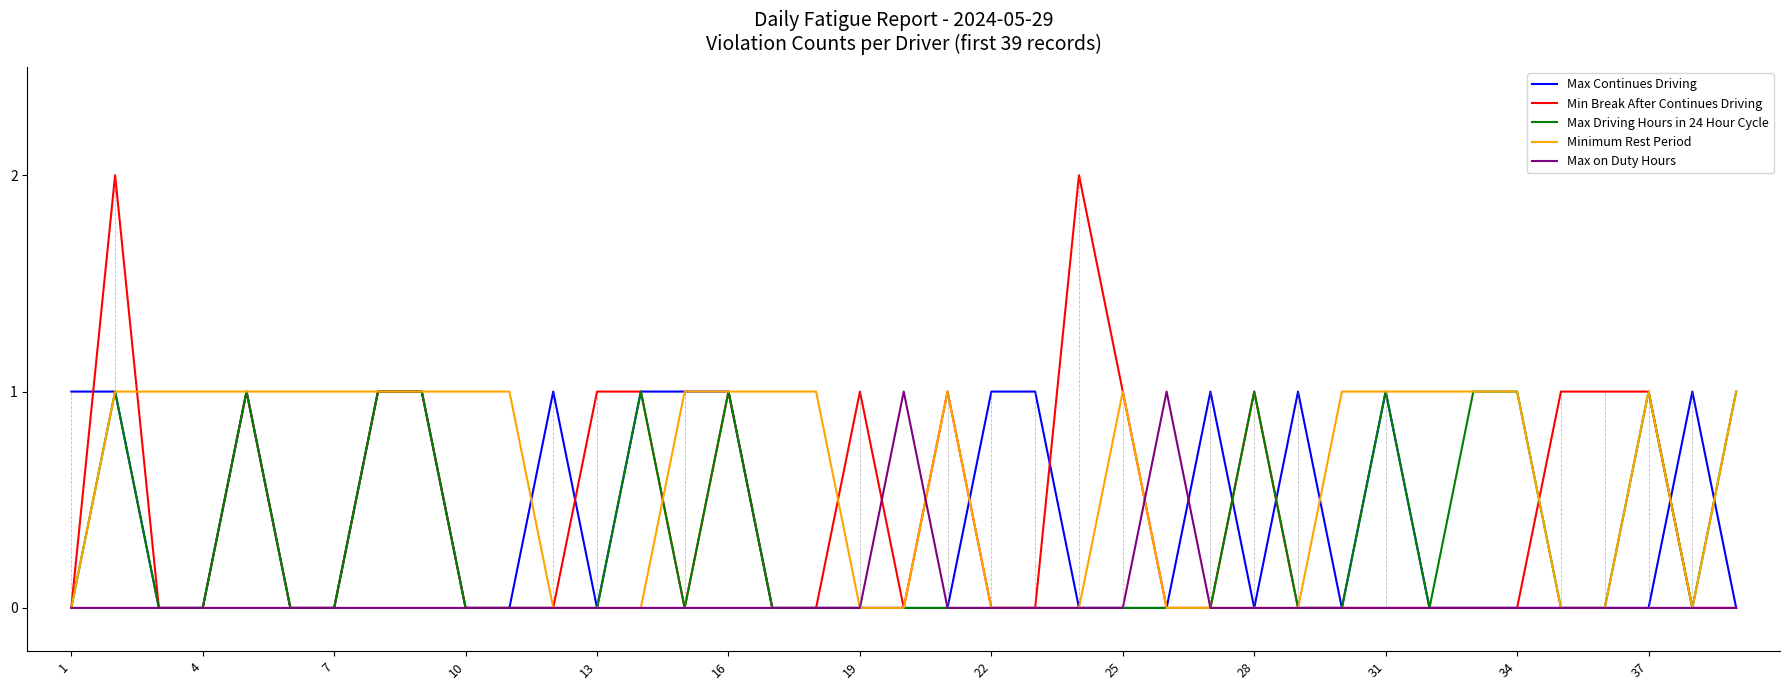

Which series has the largest total across all categories?

Minimum Rest Period